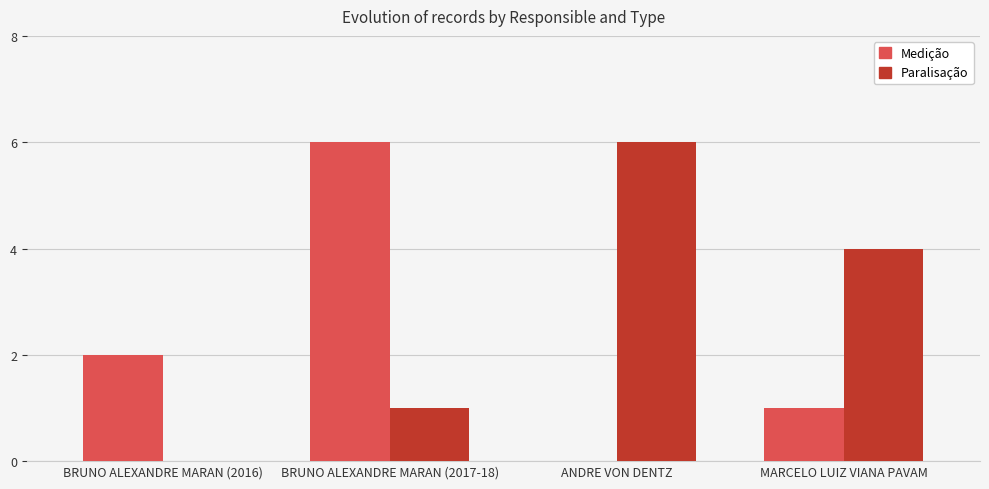

What is the sum of all Medição values?

9